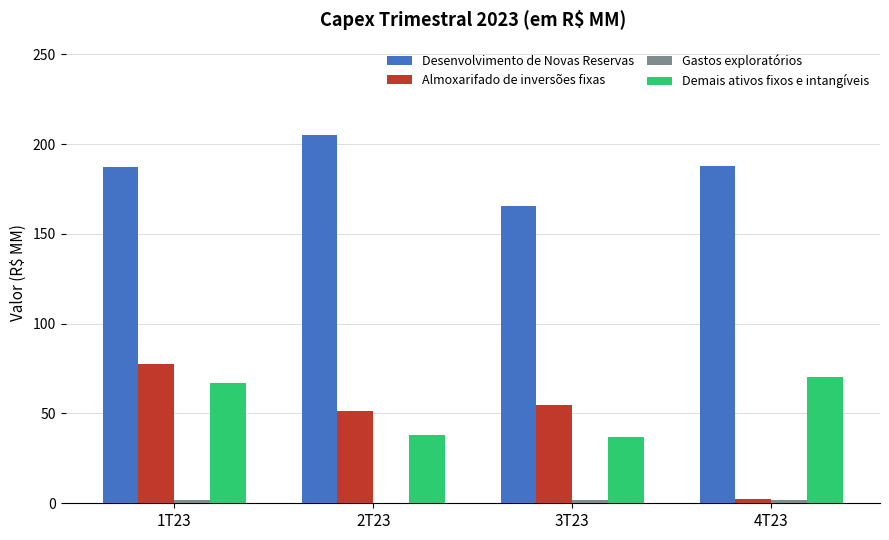

How many series are shown in this chart?

4